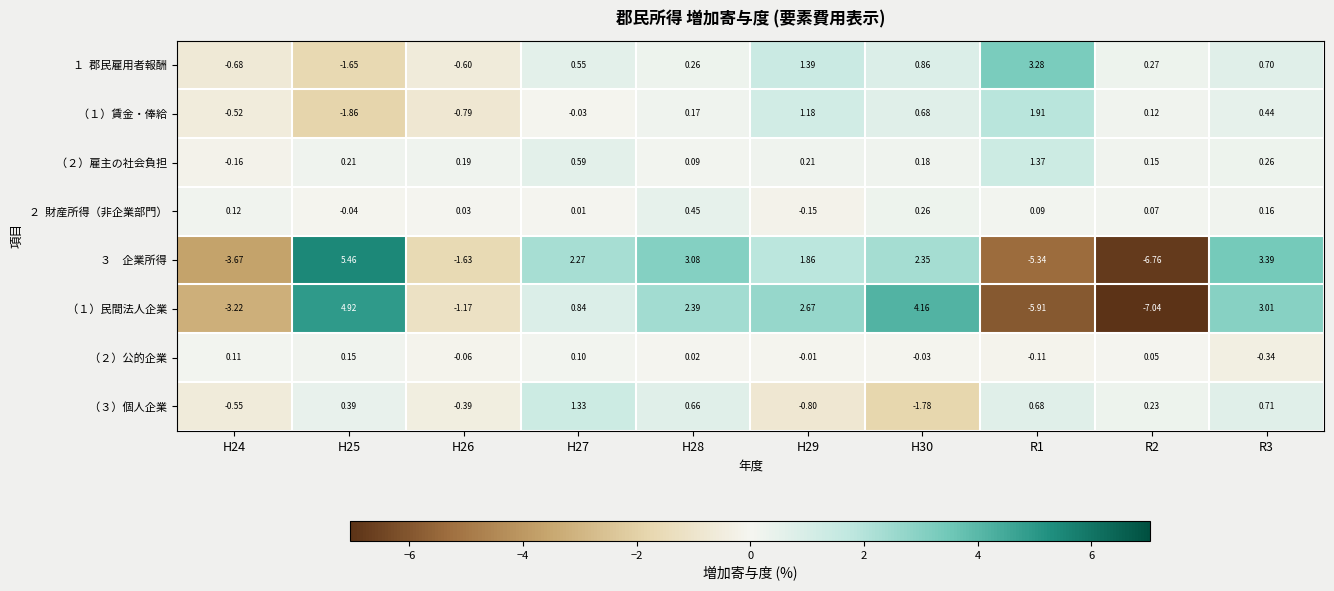

List the series in order of their peak value, lowest first.

（２）公的企業, ２ 財産所得（非企業部門）, （３）個人企業, （２）雇主の社会負担, （１）賃金・俸給, １ 郡民雇用者報酬, （１）民間法人企業, ３ 企業所得